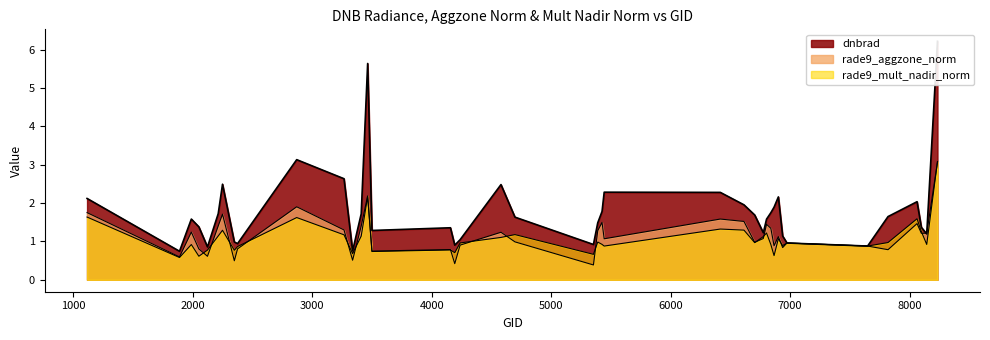

At which category does dnbrad reach its first local peak?

2000